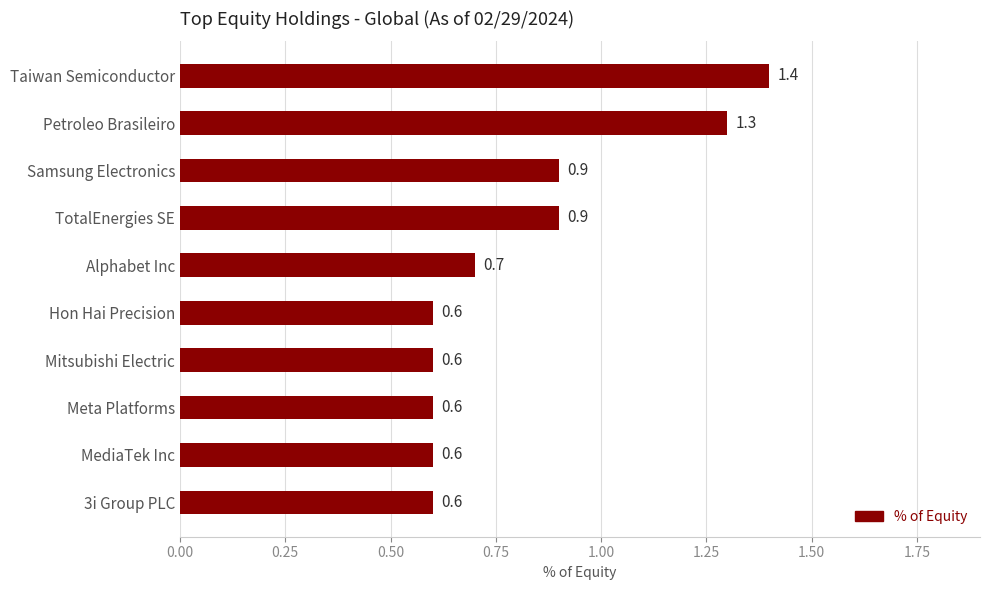

Are the bars grouped side by side (vs. stacked)?

No